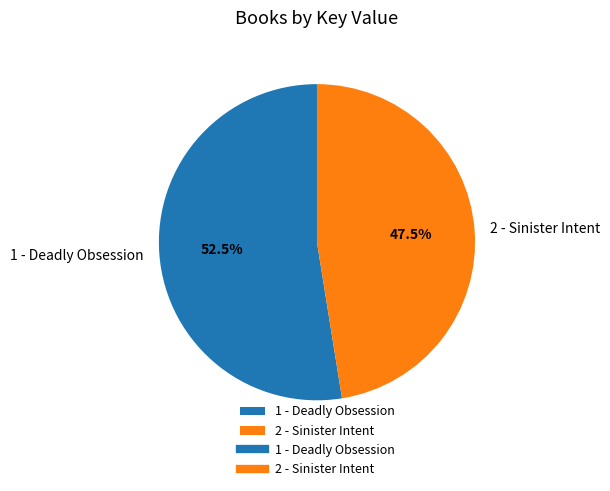

To the nearest percent, what is the difference between the 1 - Deadly Obsession and 2 - Sinister Intent slice percentages?

5%